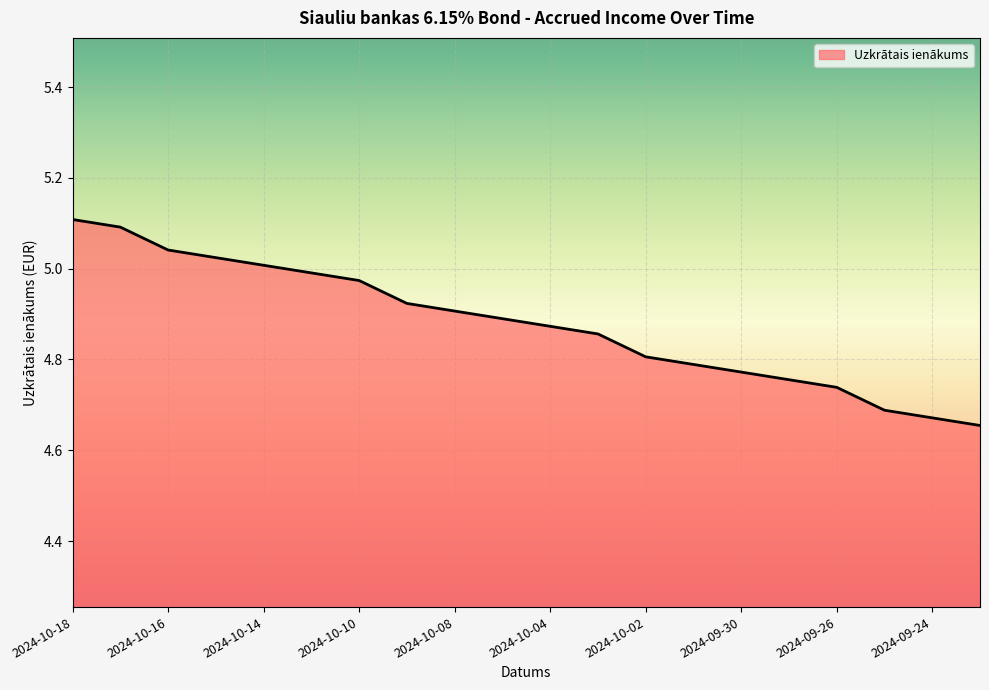

Reading left to right, list all the values displayed in this chart.

2024-10-18=5.1	2024-10-17=5.1	2024-10-16=5.0	2024-10-15=5.0	2024-10-14=5.0	2024-10-11=5.0	2024-10-10=5.0	2024-10-09=4.9	2024-10-08=4.9	2024-10-07=4.9	2024-10-04=4.9	2024-10-03=4.9	2024-10-02=4.8	2024-10-01=4.8	2024-09-30=4.8	2024-09-27=4.8	2024-09-26=4.7	2024-09-25=4.7	2024-09-24=4.7	2024-09-23=4.7